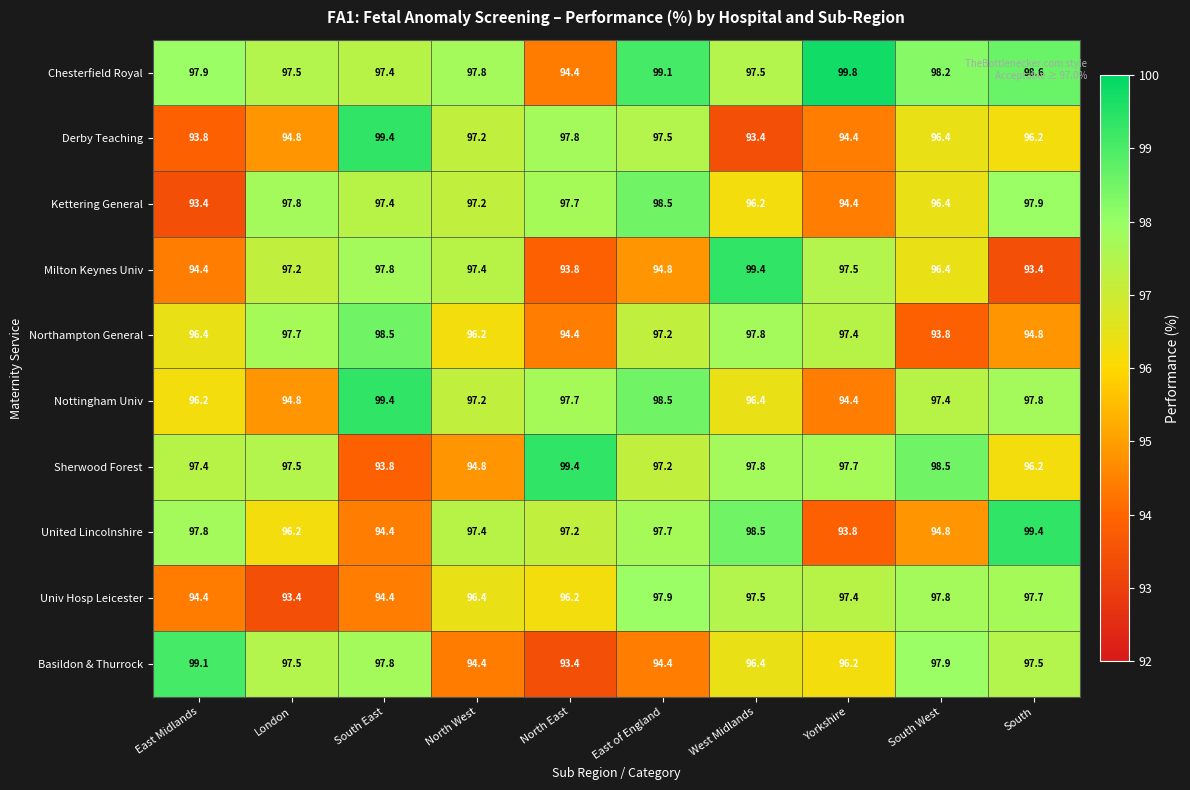

Between East Midlands and North East, which series saw the biggest shift?

Basildon & Thurrock